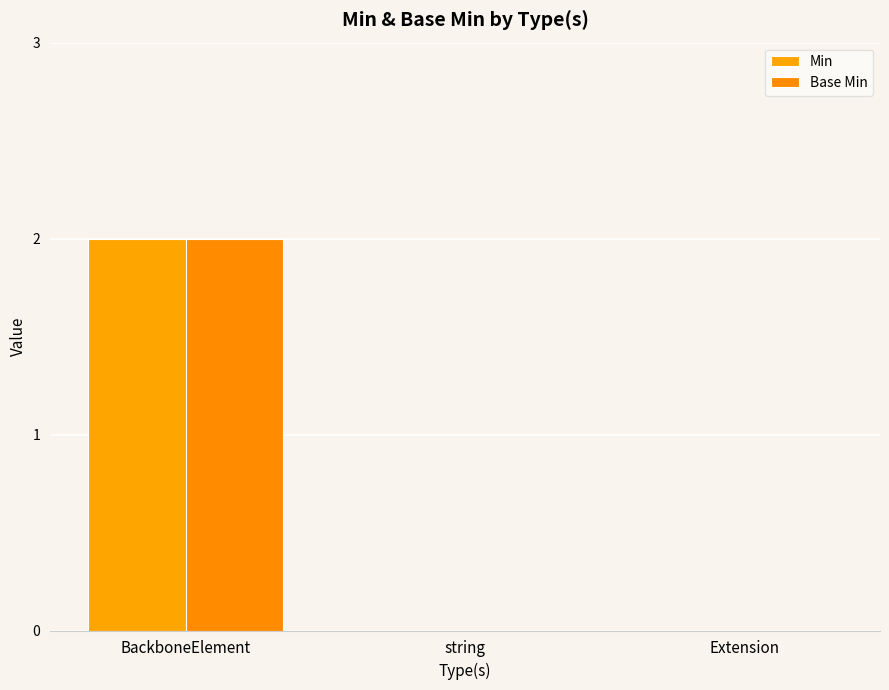

True or false: Min has a value of 2 at BackboneElement.

True